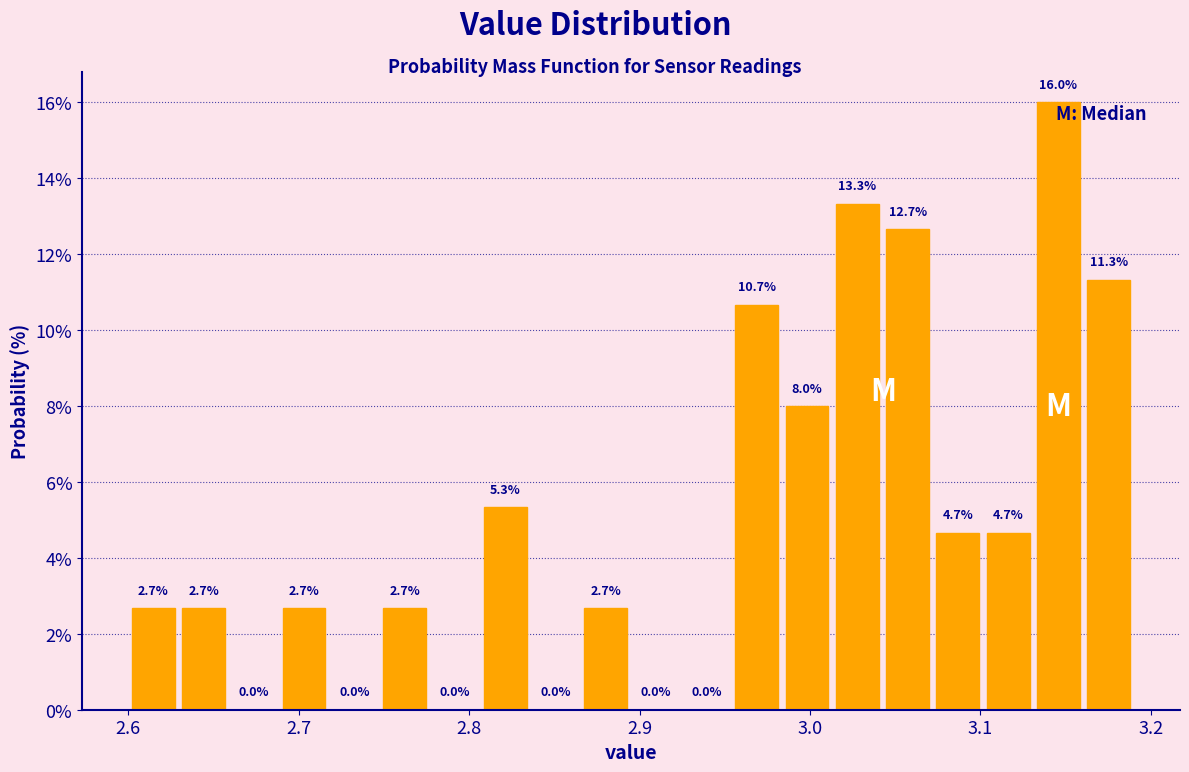

Read against the x-axis, roughly where is the centre of the tallest bar?

3.15